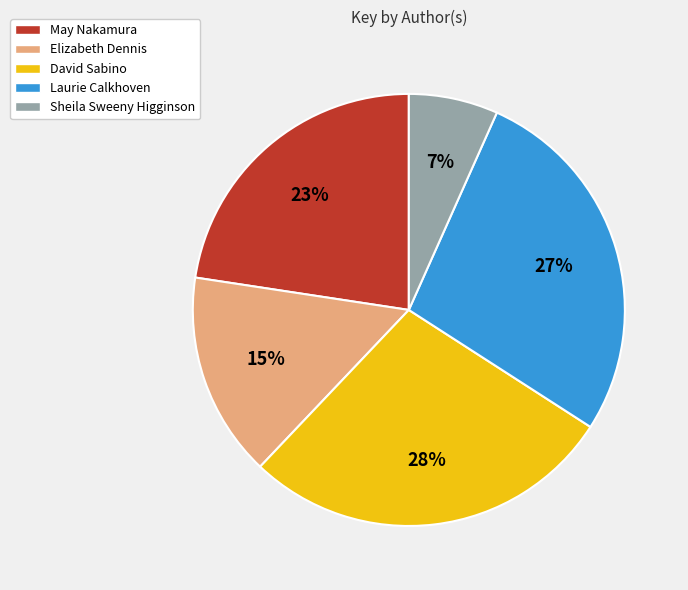

Between Elizabeth Dennis and David Sabino, which is larger?

David Sabino